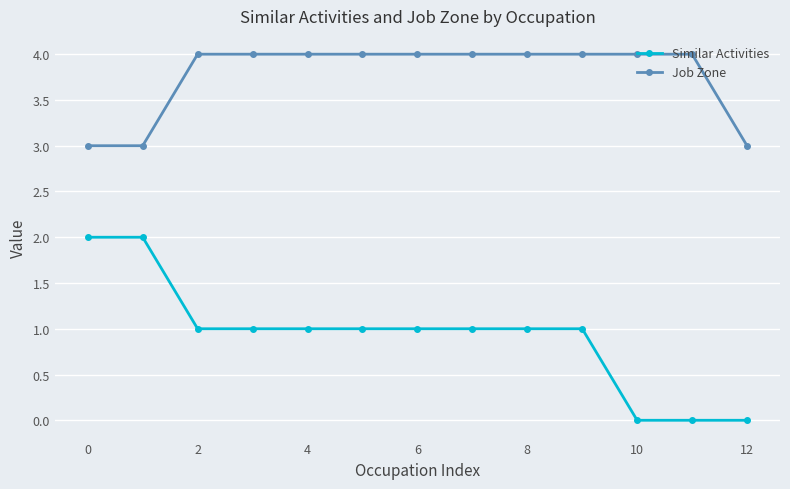

What is the sum of all Job Zone values?

49